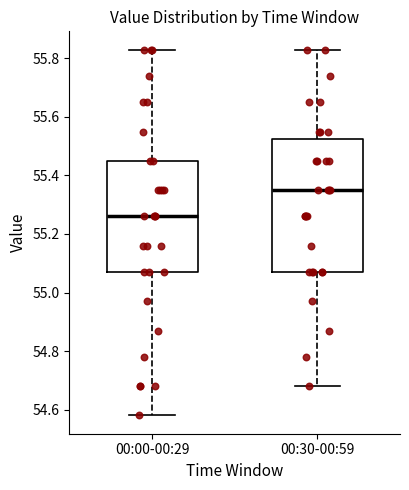

Where is the upper edge of the box for 00:30-00:59 on the y-axis? The values are not printed on the chart, so give them approximately, as read against the axis.

55.52